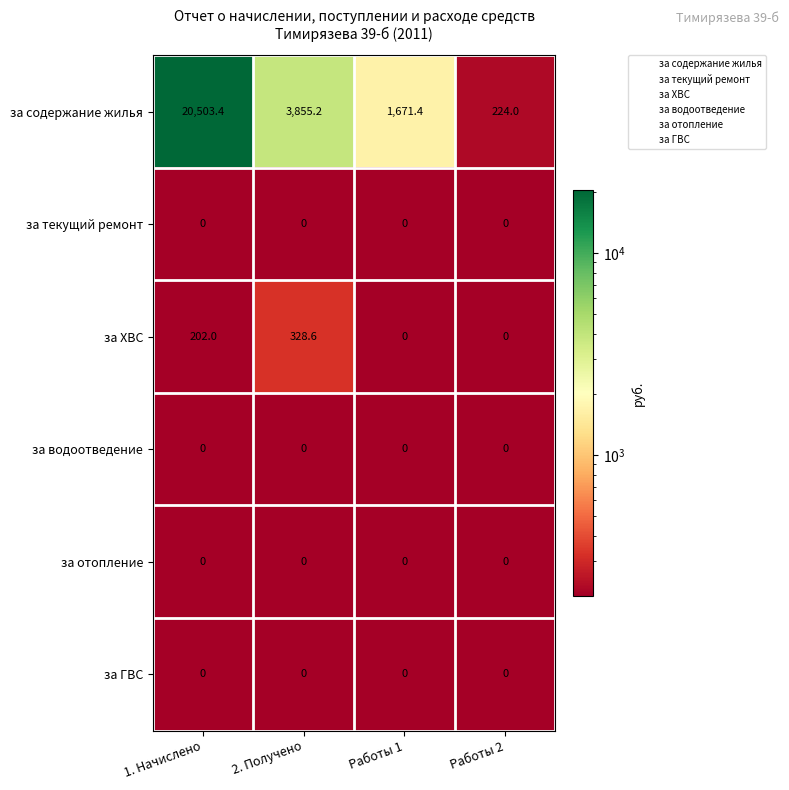

What value does the за содержание жилья series have at 1. Начислено?

20503.4